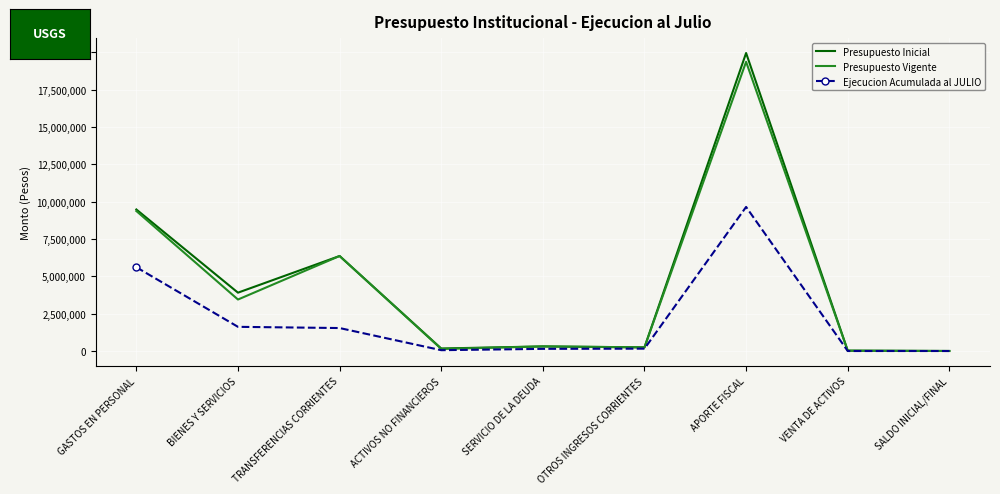

Which series has the widest spread of values?

Presupuesto Inicial